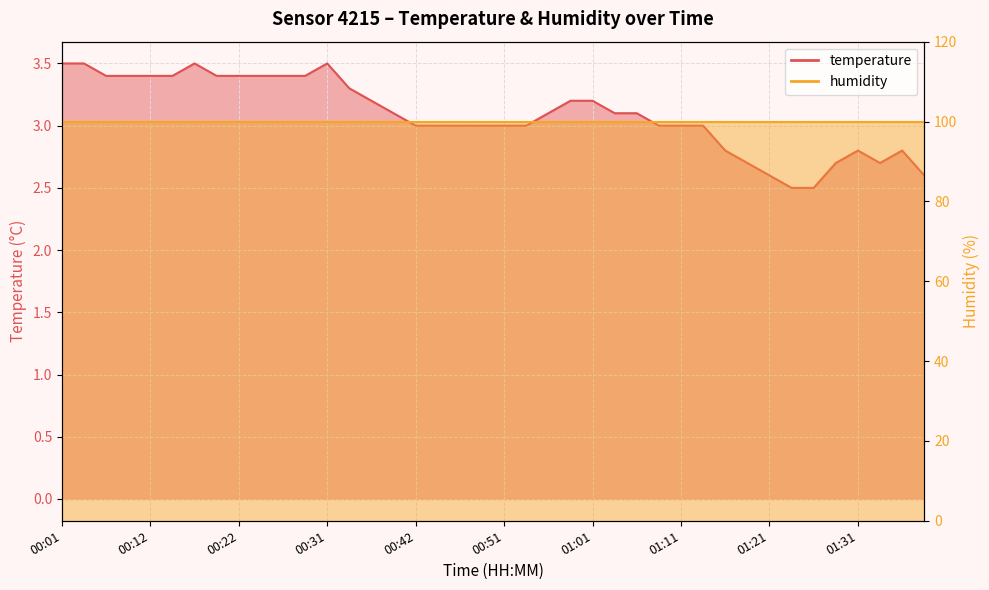

Count the values in the range 3 to 4.

30